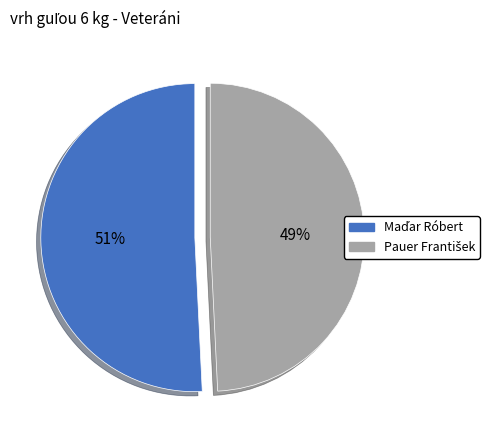

Is there any slice that represents more than half of the pie?

Yes